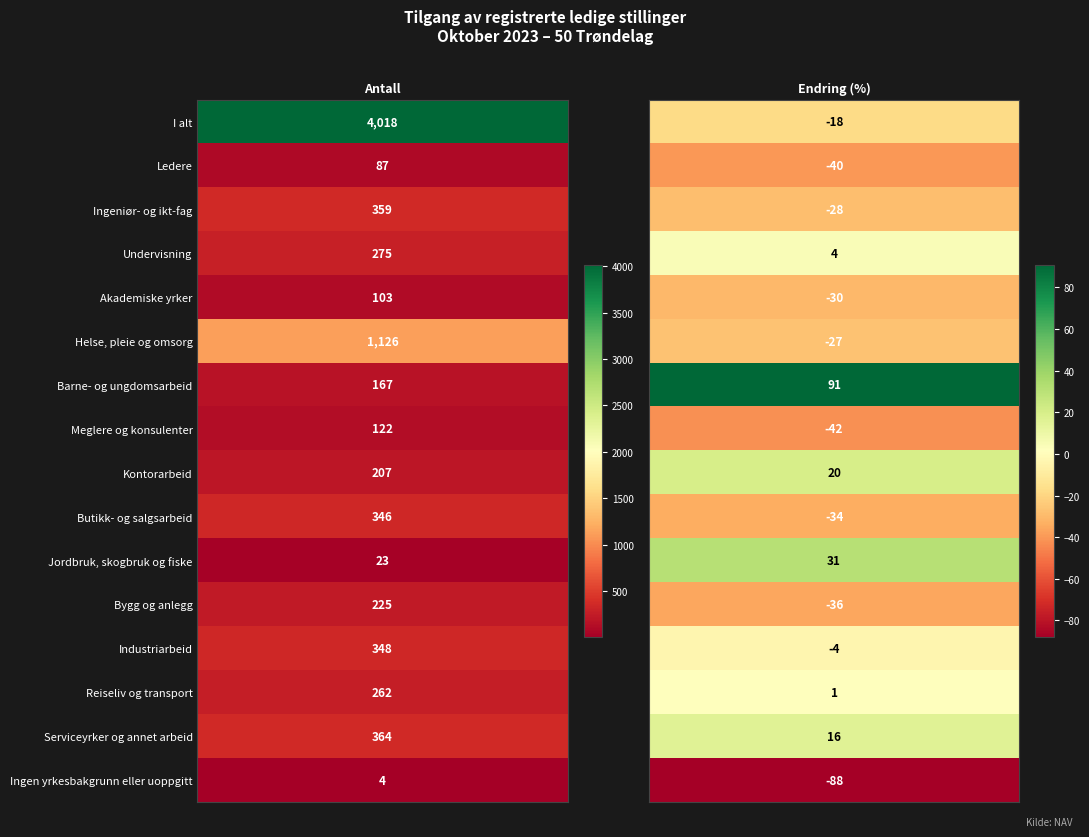

Where is Akademiske yrker nearest to the value 36?

1